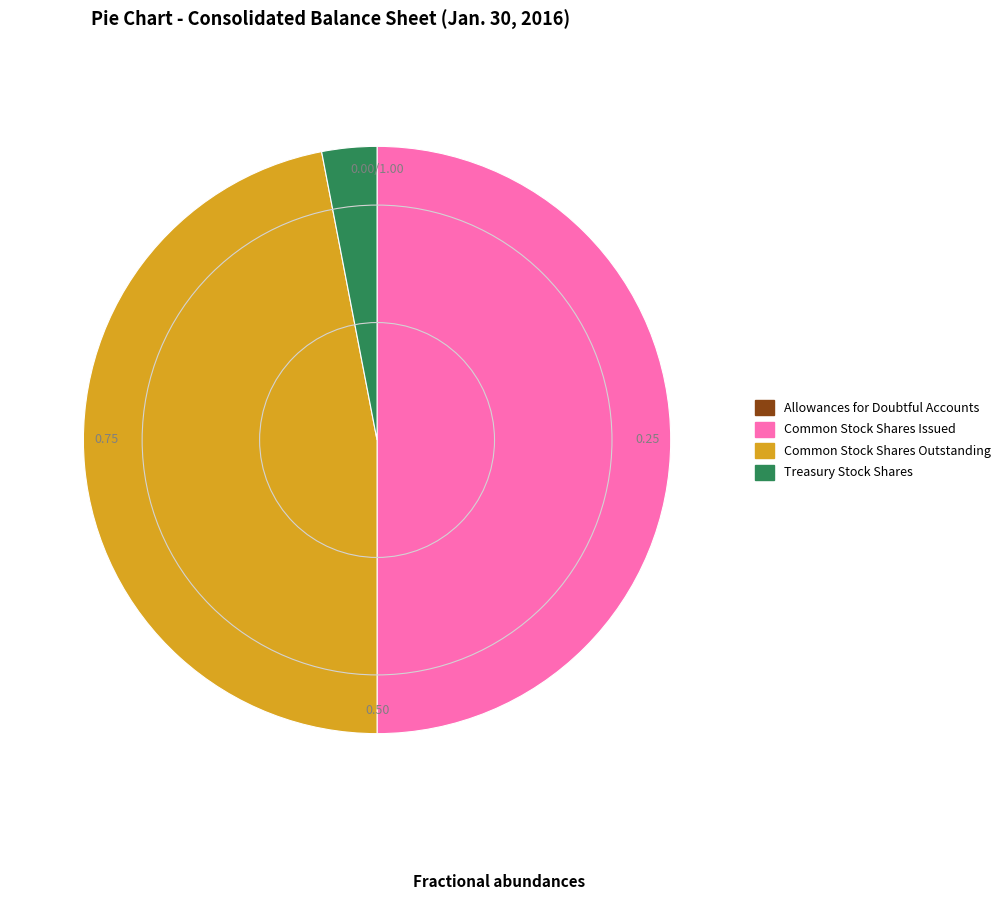

Is Treasury Stock Shares the majority of the pie?

No